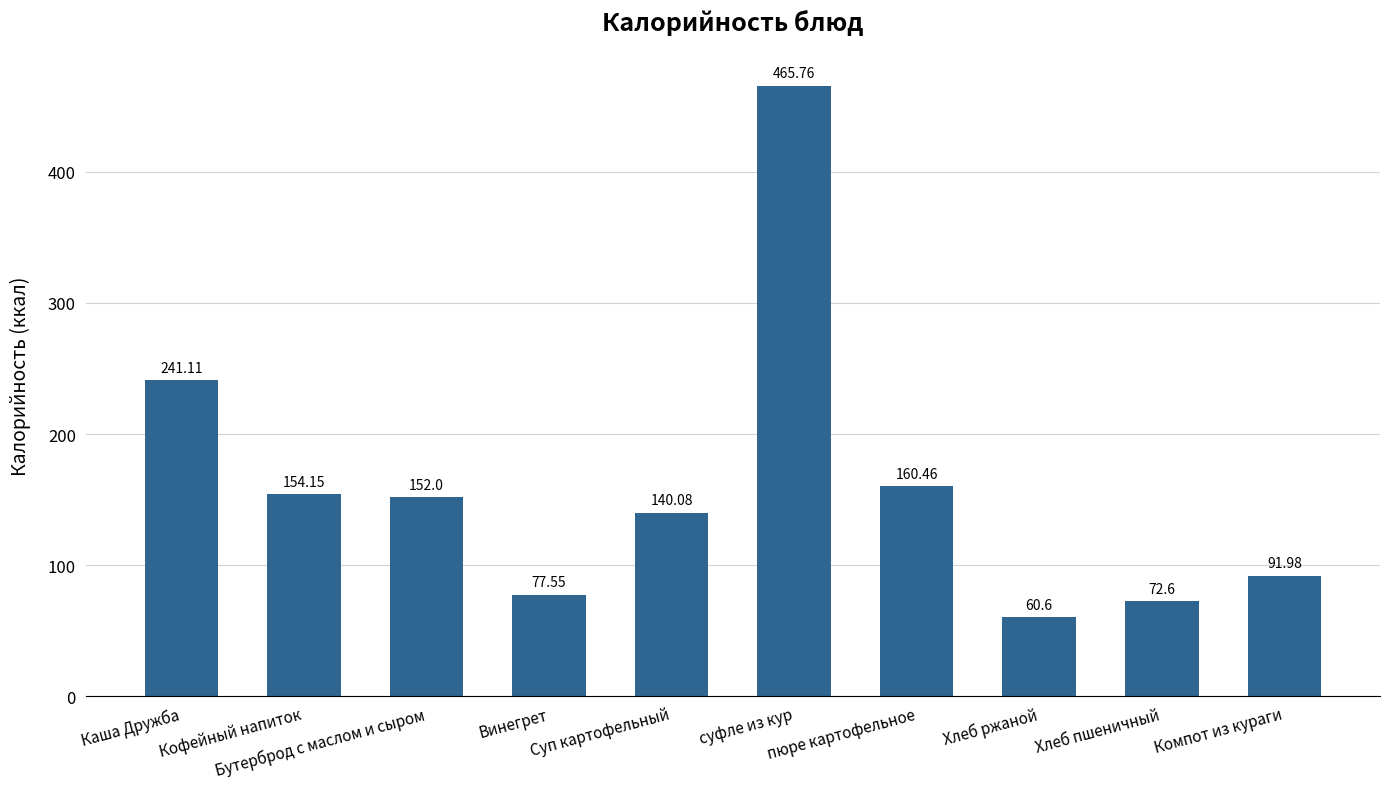

What is the difference between the values at Компот из кураги and Винегрет?

14.4